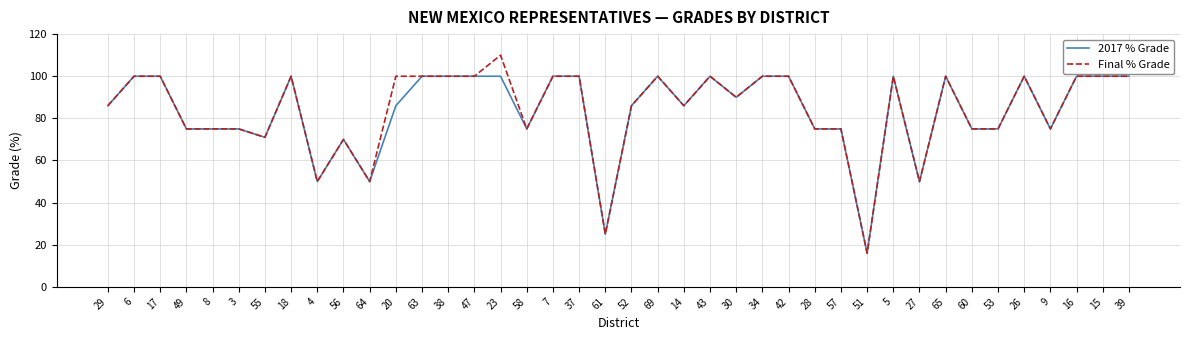

Is it true that 2017 % Grade equals 100 at 16?

True